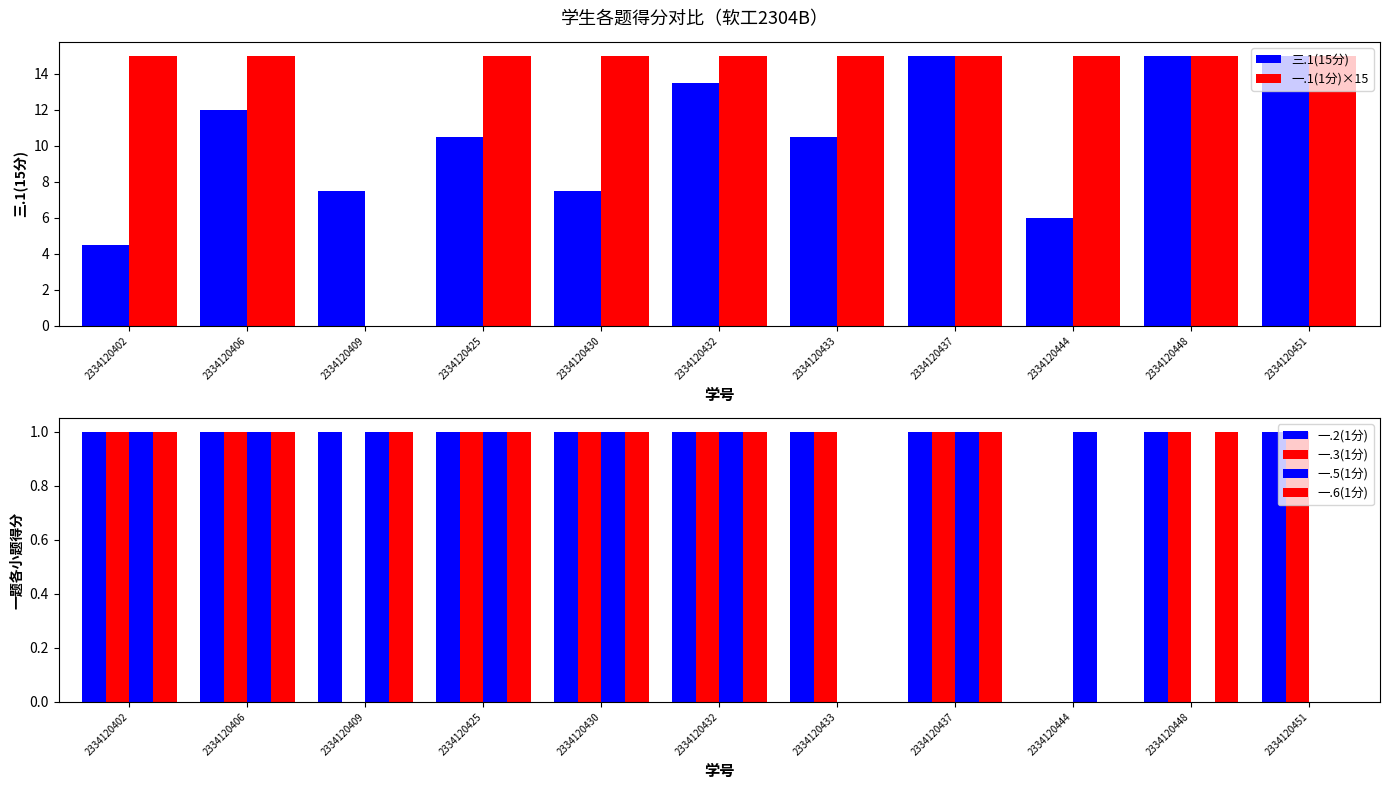

Which category has the highest value across all series?

2334120437